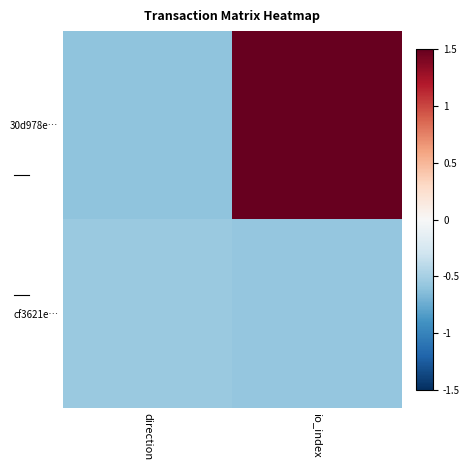

At which category is the sum across all series the highest?

io_index